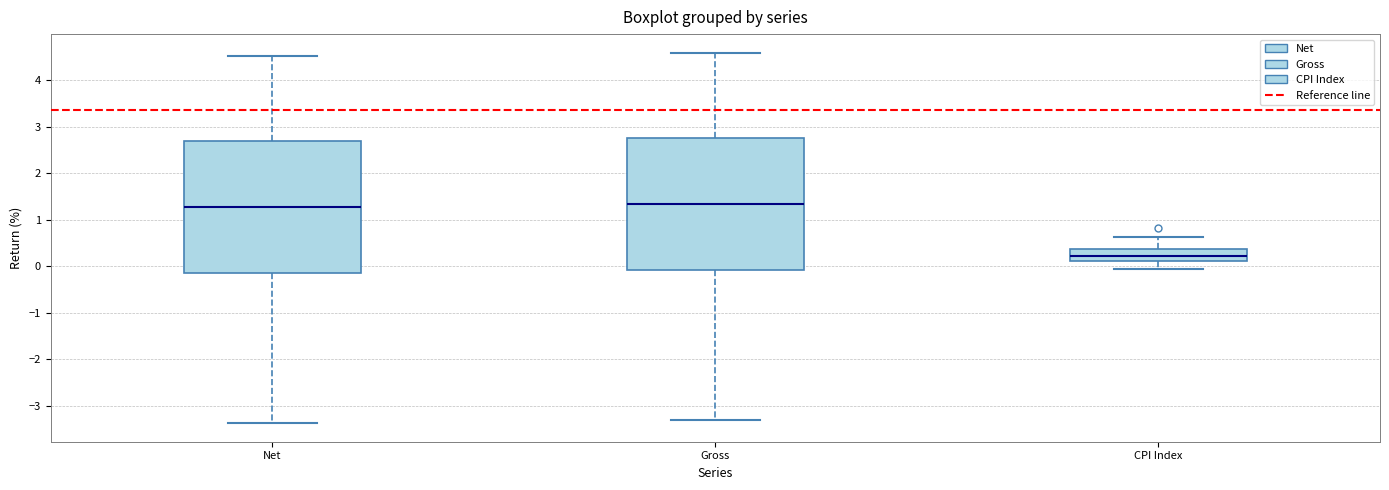

Where is the lower edge of the box for CPI Index on the y-axis? The values are not printed on the chart, so give them approximately, as read against the axis.

0.1